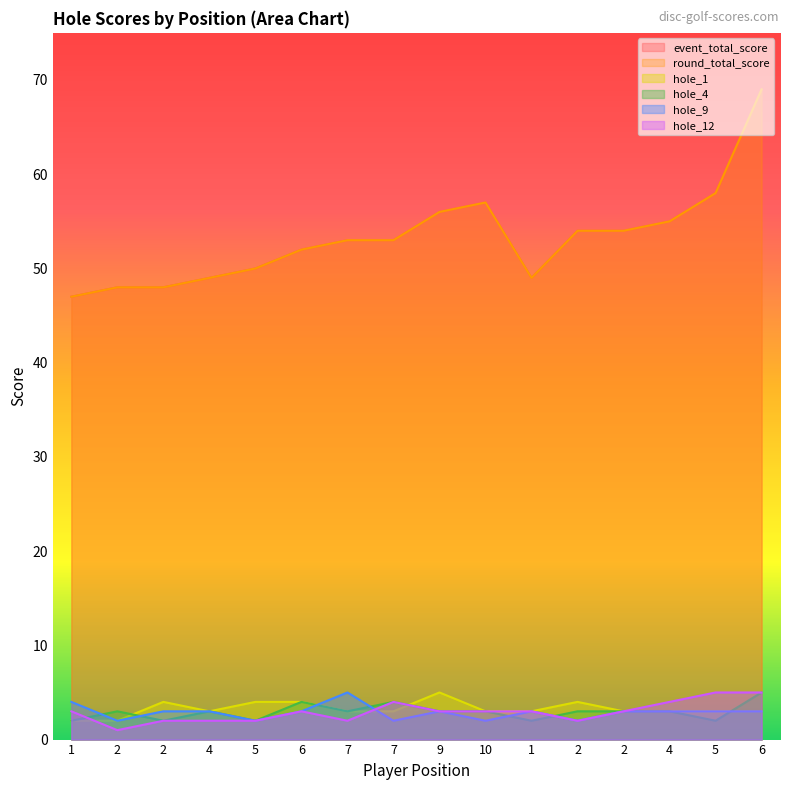

What is the approximate value of hole_4 at 2?

3